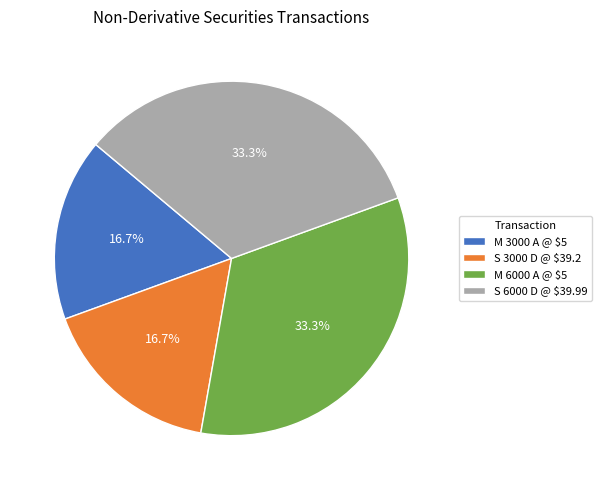

Does any single category account for the majority?

No